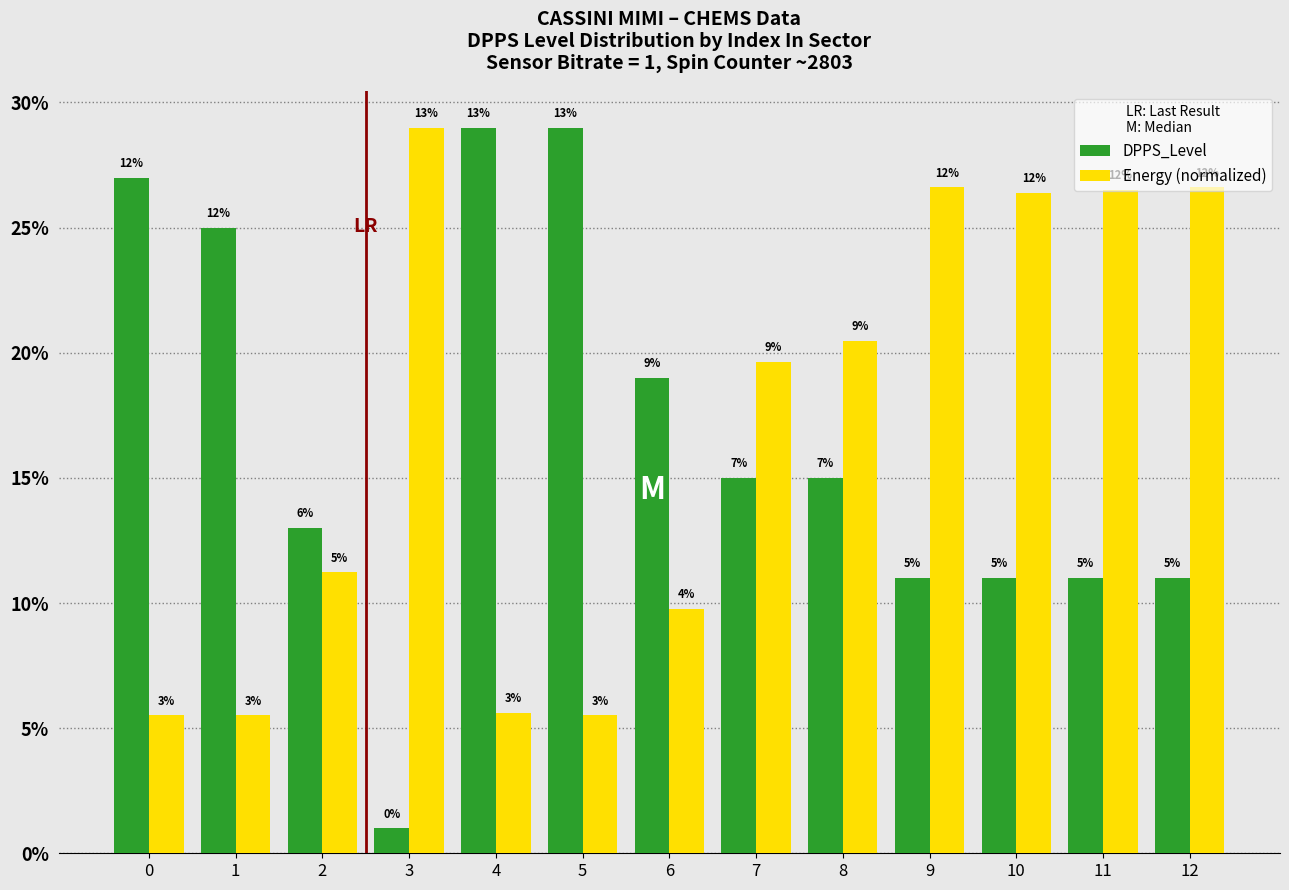

Are the bars grouped side by side (vs. stacked)?

Yes